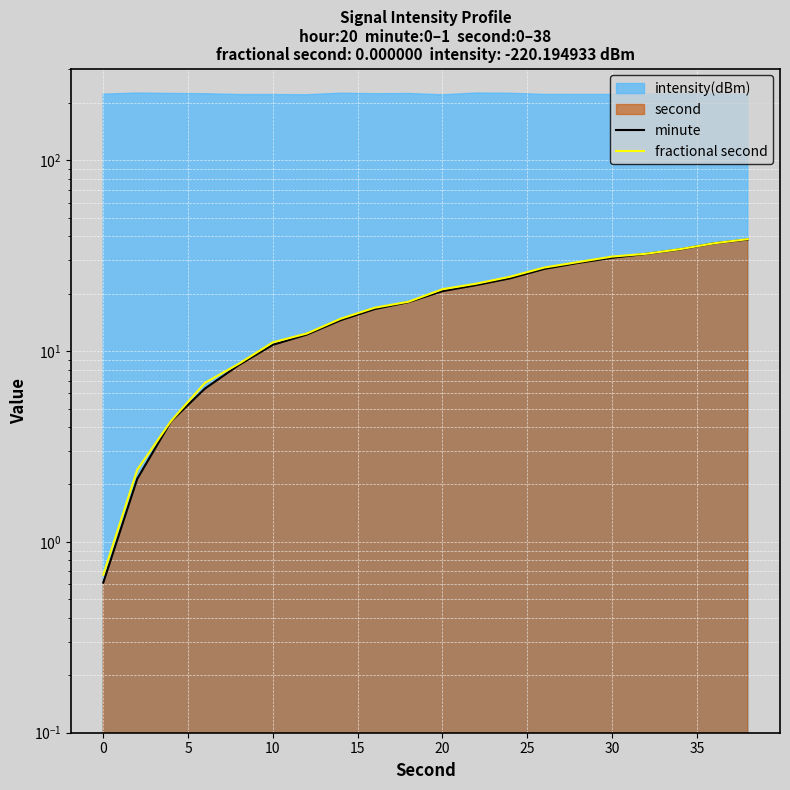

What is the difference between the second highest and minimum values in the fractional second series?

36.0